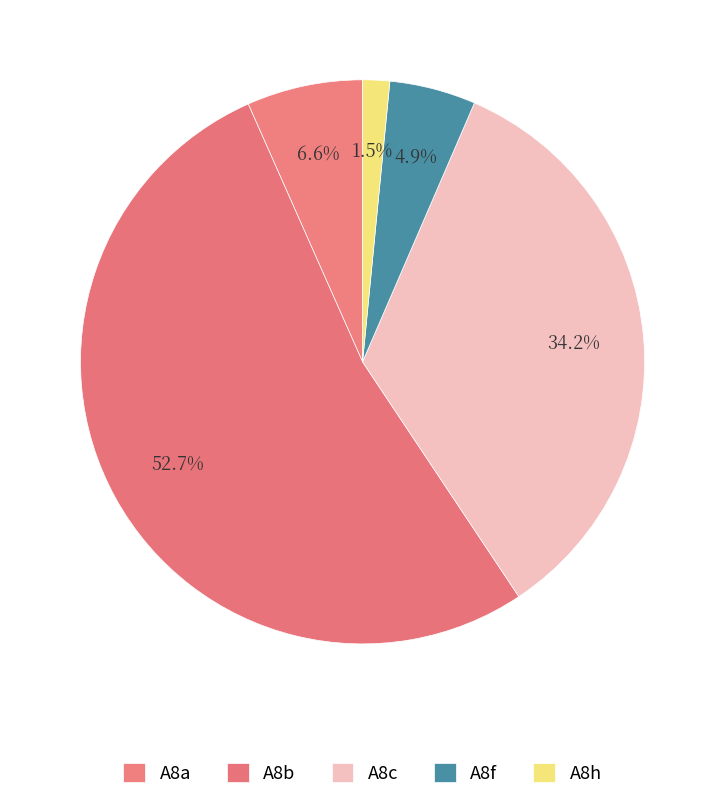

Which slice represents more than half of the pie?

A8b